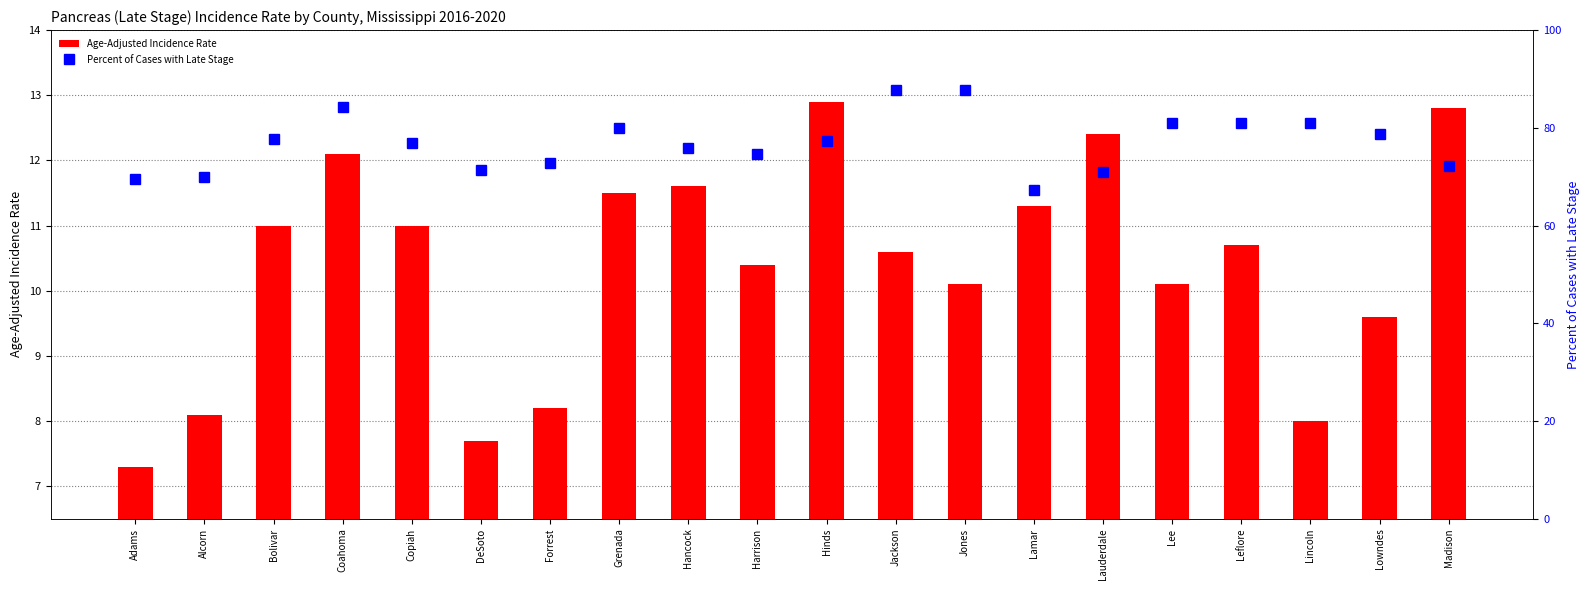

At how many categories does at least one series exceed 16?

20